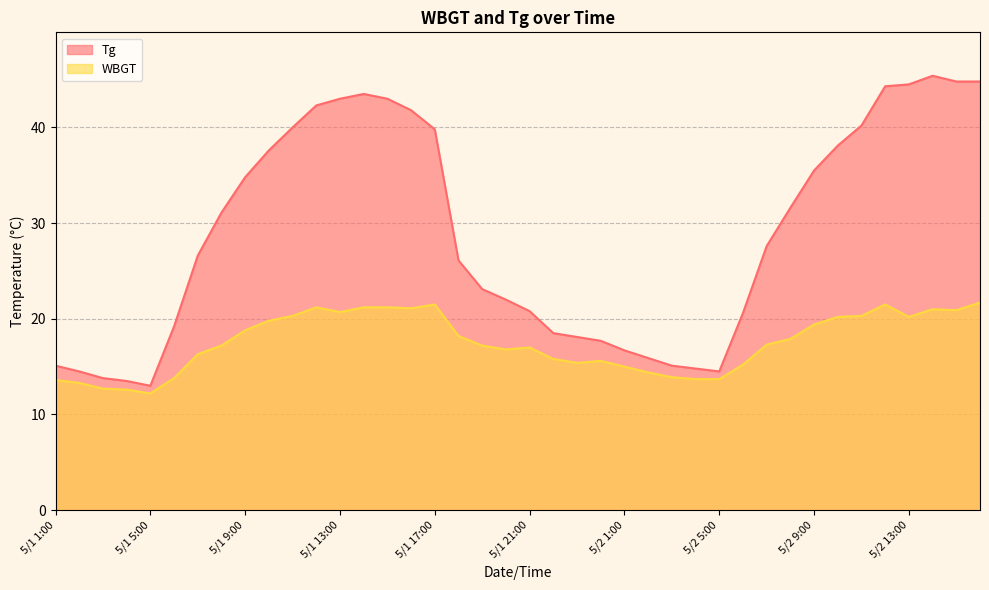

True or false: Tg has a value of 34.9 at 5/1 21:00.

False